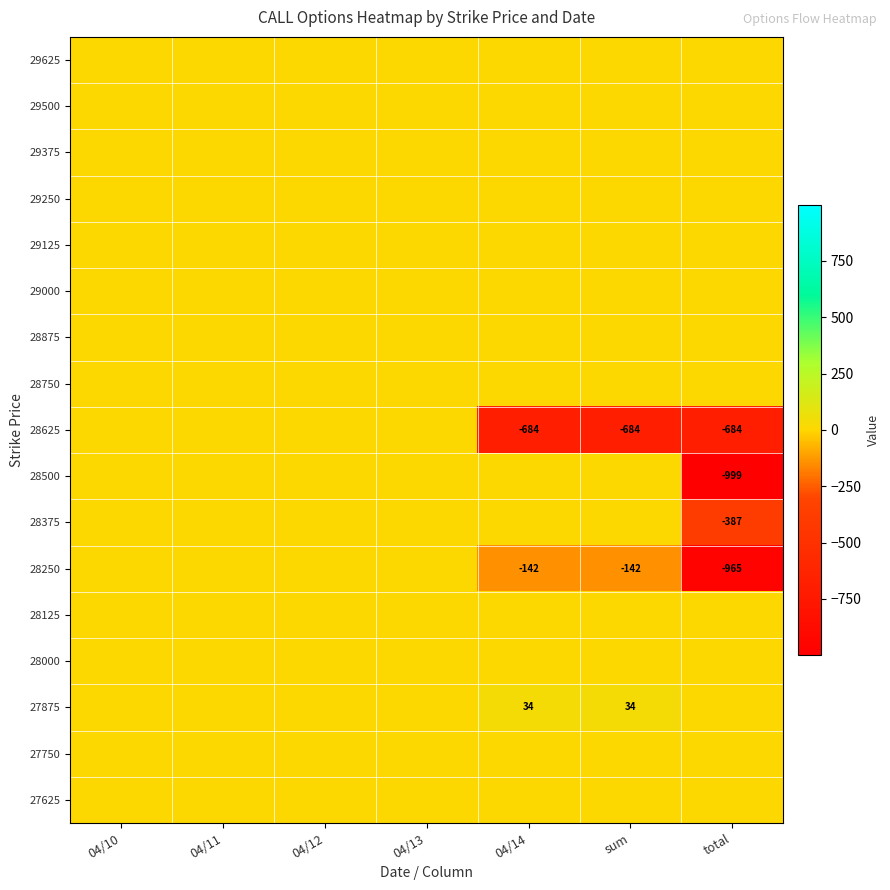

Which has a higher value, 04/10 or 04/12?

04/10